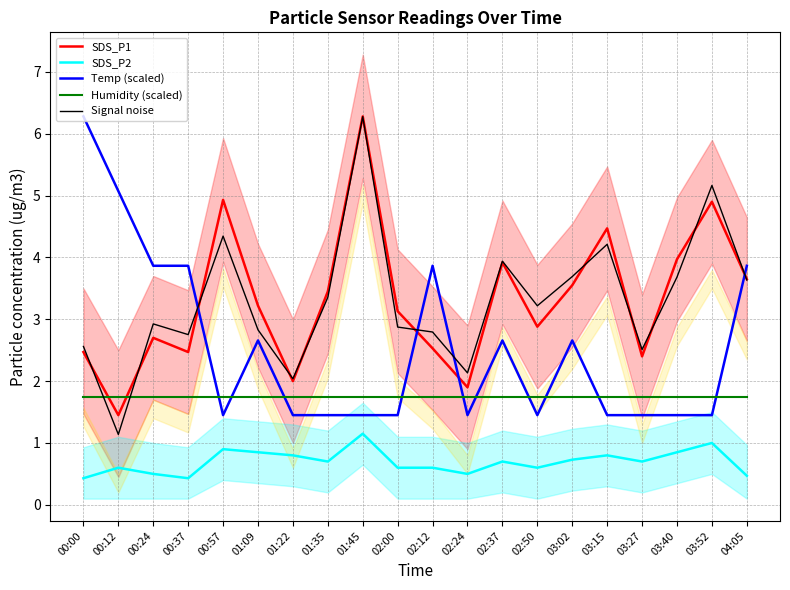

The value of Temp (scaled) at 02:12 is 3.9. True or false?

True